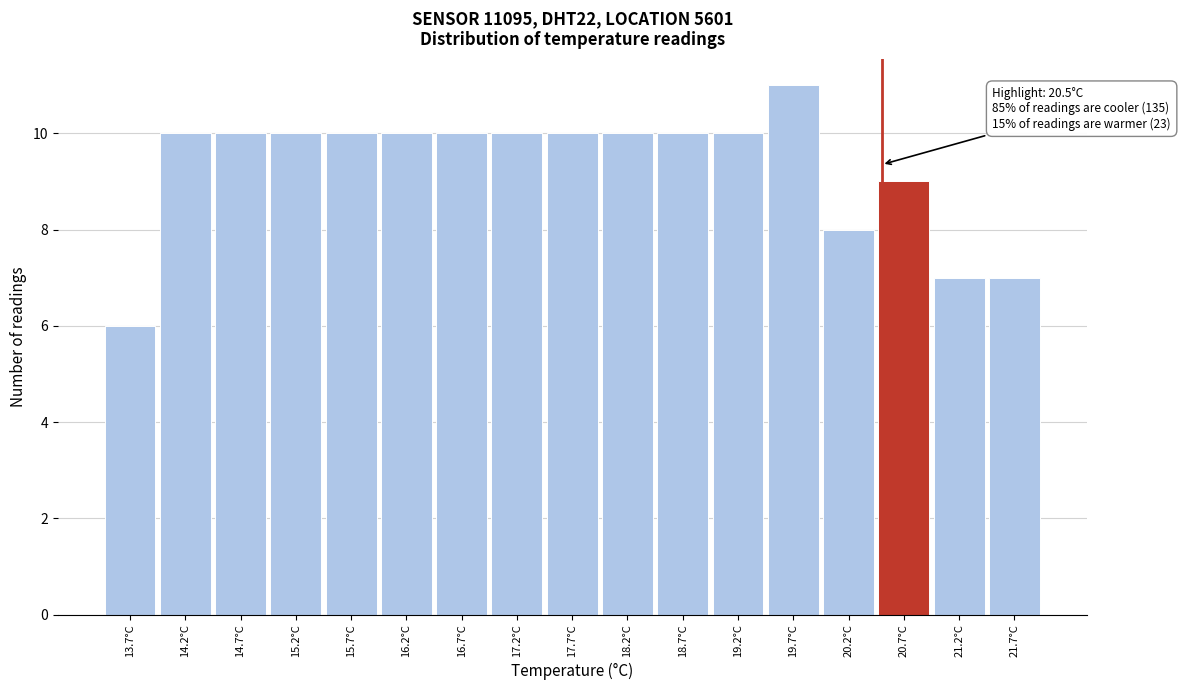

Over which range of the x-axis is the bar tallest?

19.45 to 19.95